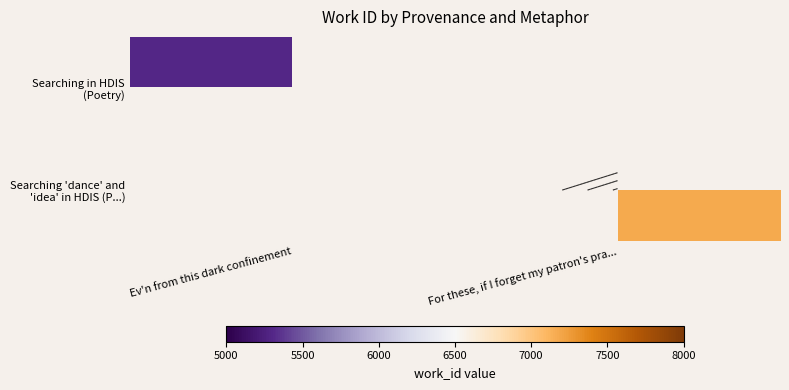

At Ev'n from this dark confinement, list the series in order from smallest to largest.

Searching 'dance' and 'idea' in HDIS (P...), Searching in HDIS (Poetry)